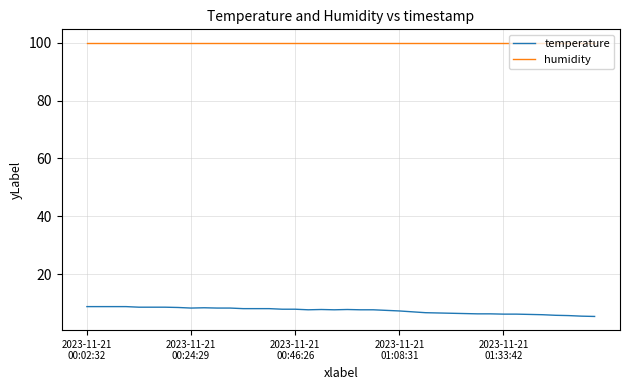

List the series in order of their peak value, lowest first.

temperature, humidity